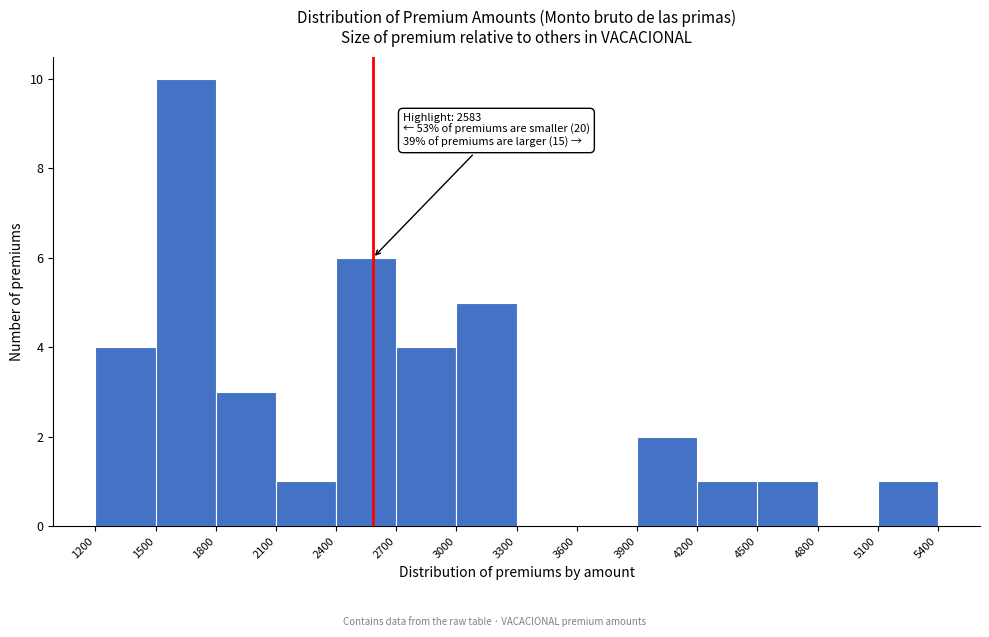

Over which range of the x-axis is the bar tallest?

1500 to 1800